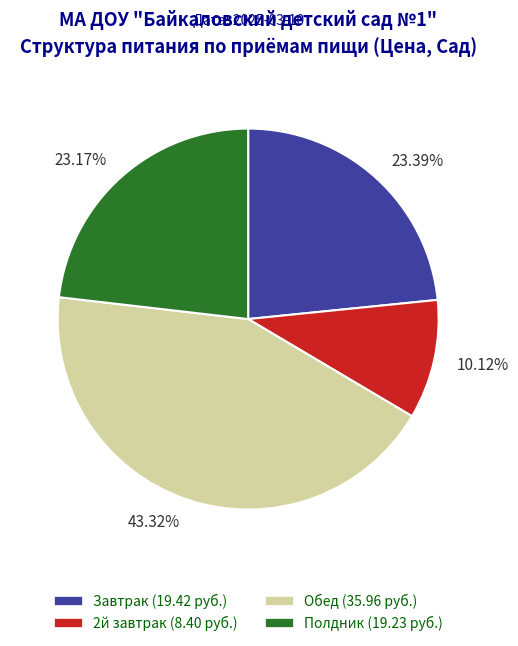

Approximately how many times larger is the value at 23.39% compared to 23.17%?

1.0